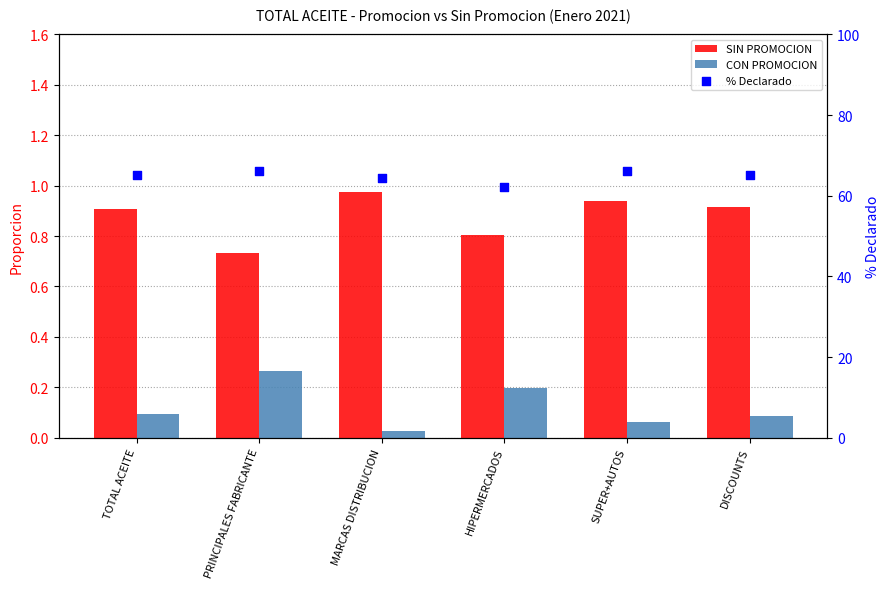

What are all the series names shown in the legend?

SIN PROMOCION, CON PROMOCION, % Declarado